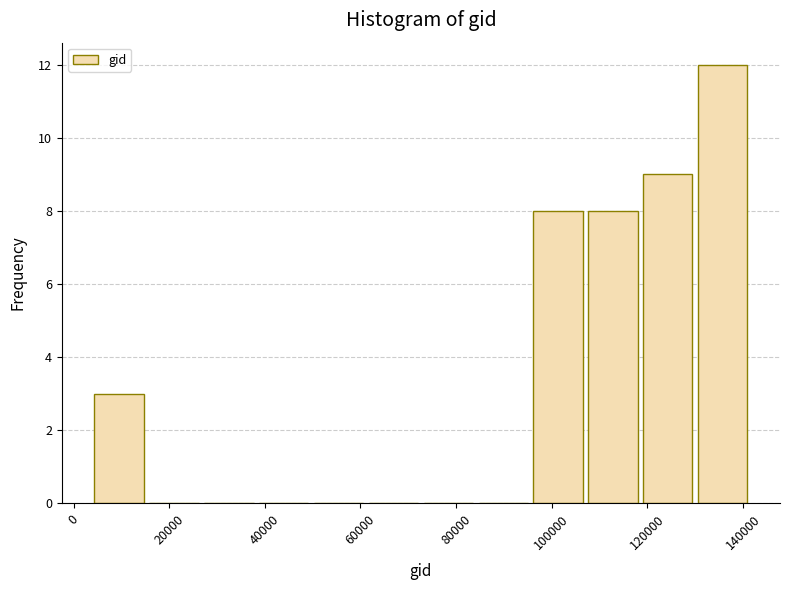

Reading left to right, transcribe this chart: for each bar, give the range it covers on the x-axis and its height. Neither the bar edges nor the heights are printed on the chart, so give them approximately, as read against the axes.

4000 to 16000: 3
16000 to 26000: 0
26000 to 38000: 0
38000 to 50000: 0
50000 to 62000: 0
62000 to 72000: 0
72000 to 84000: 0
84000 to 96000: 0
96000 to 108000: 8
108000 to 118000: 8
118000 to 130000: 9
130000 to 142000: 12